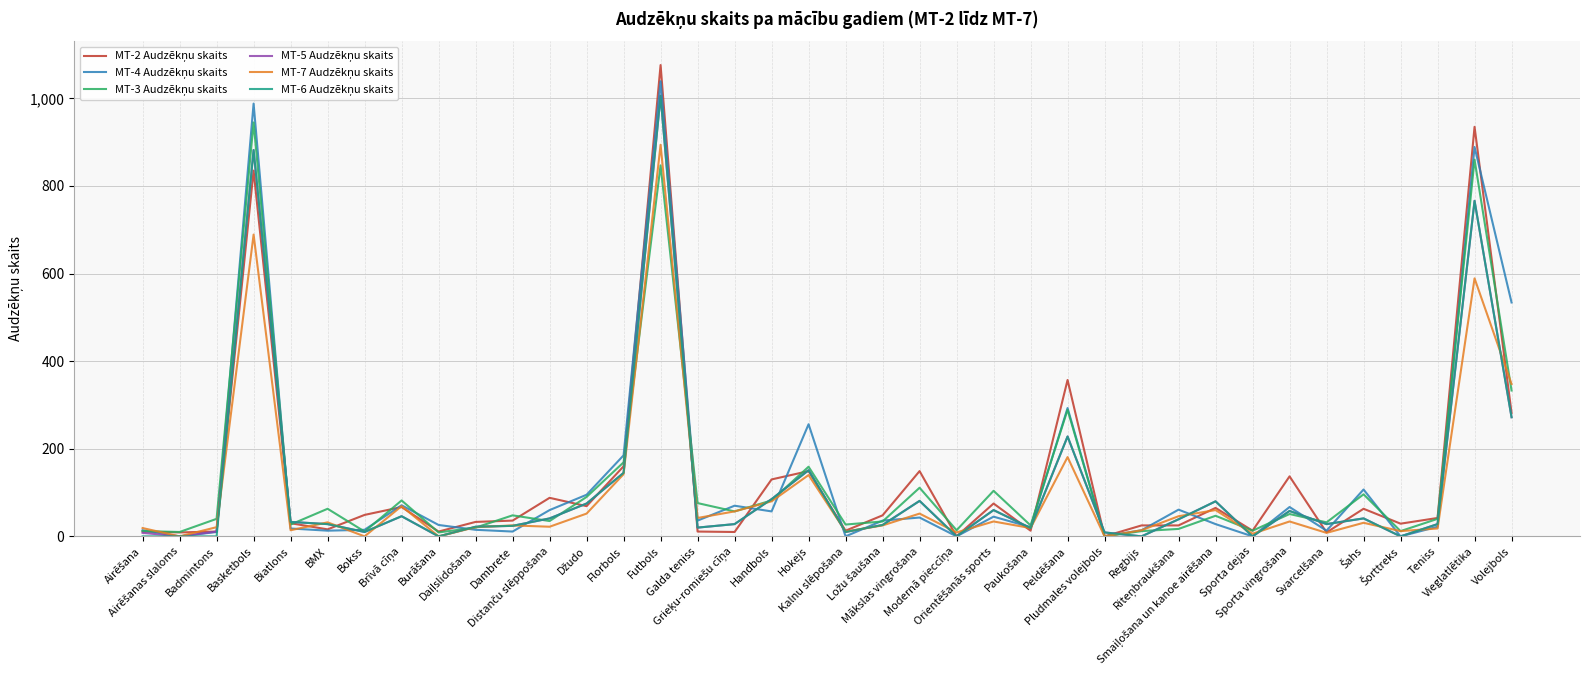

What is the greatest value displayed?

1076